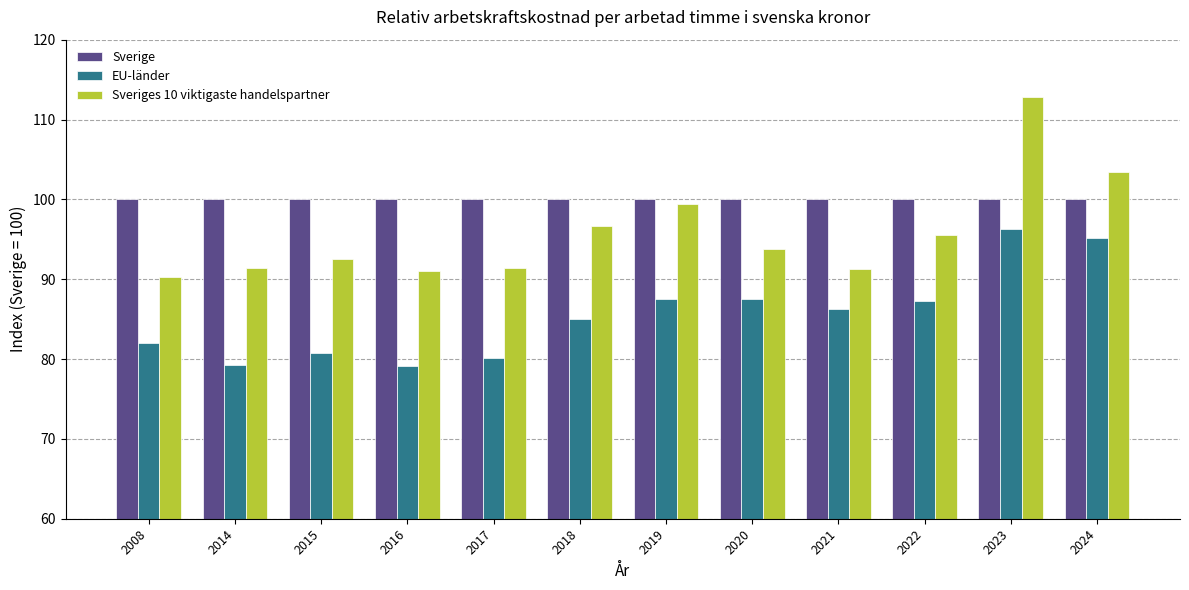

At which category does the chart reach its peak across all series?

2023